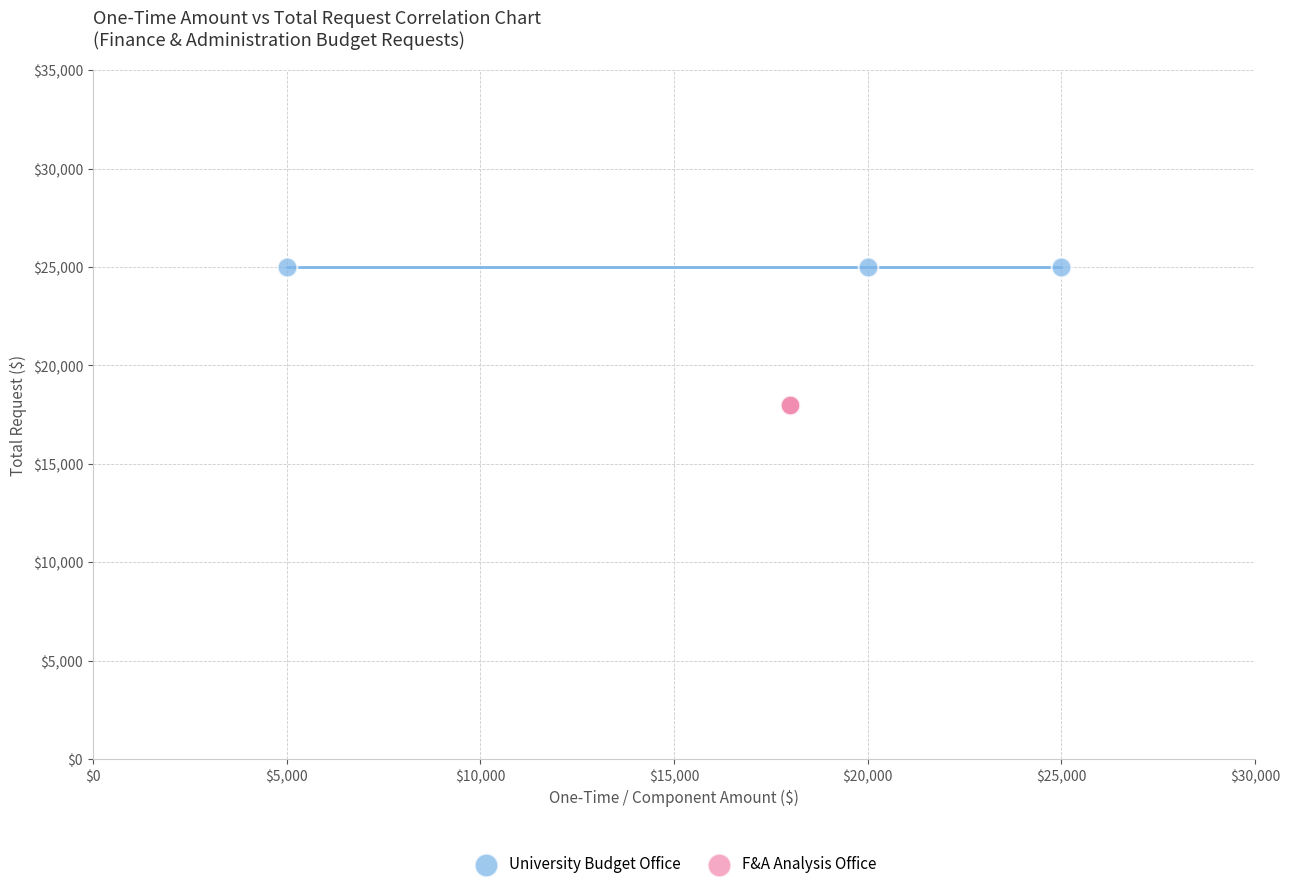

What are all the series names shown in the legend?

University Budget Office, F&A Analysis Office